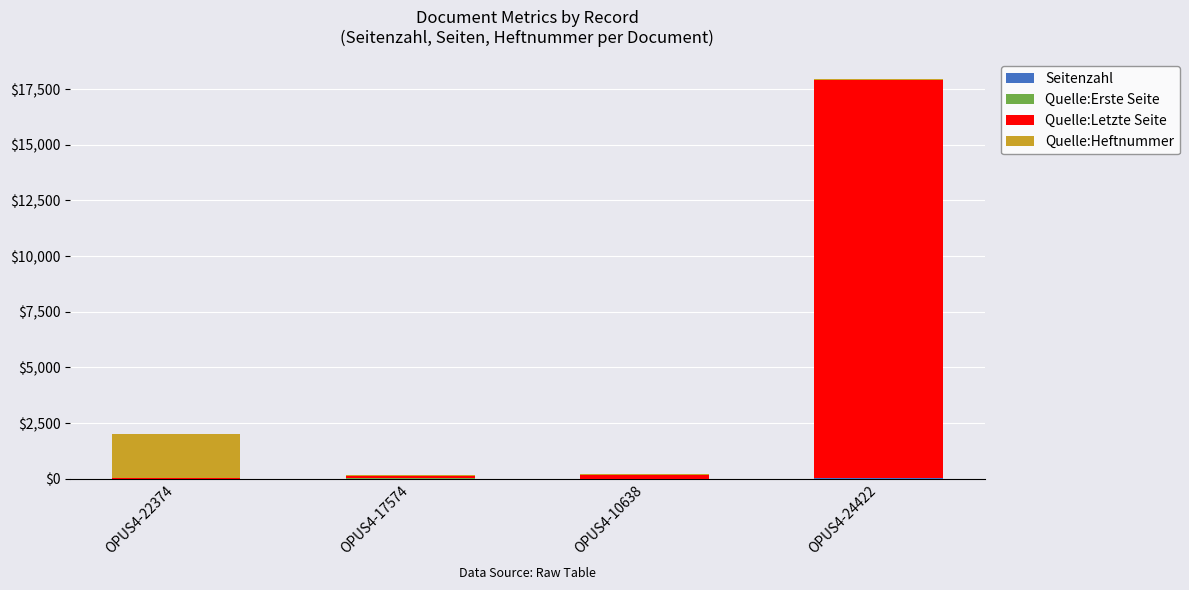

At which category is the sum across all series the highest?

OPUS4-24422